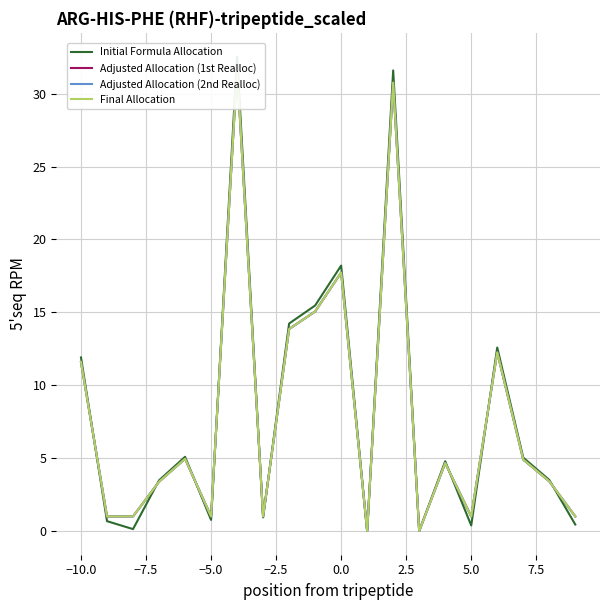

How many interior local peaks does the Adjusted Allocation (2nd Realloc) series have?

6